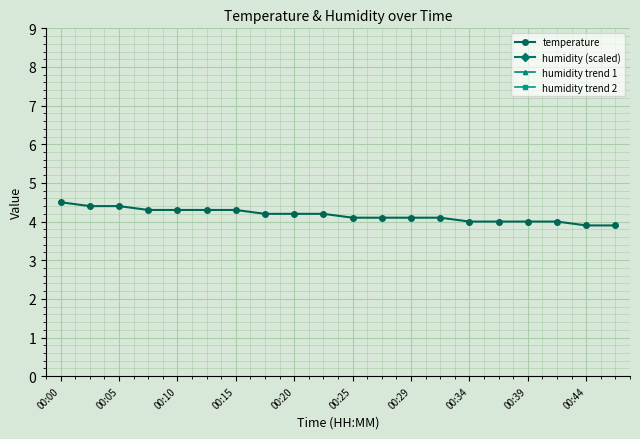

What is the lowest value of the temperature series?

3.9